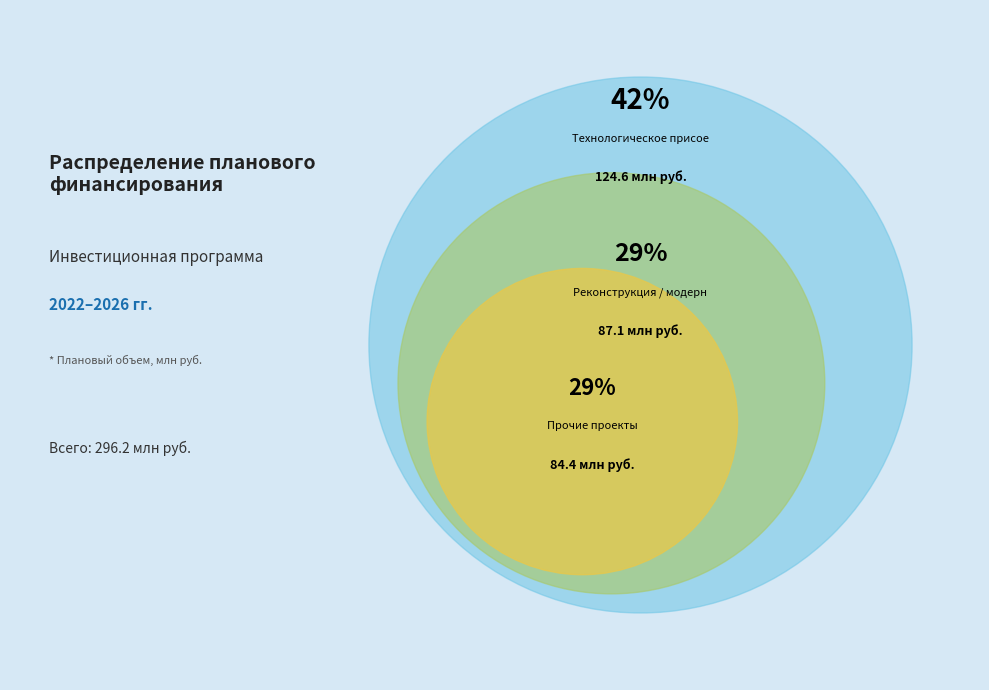

Combined, what portion of the pie is Реконструкция / модернизация and Технологическое присоединение?

71.5%